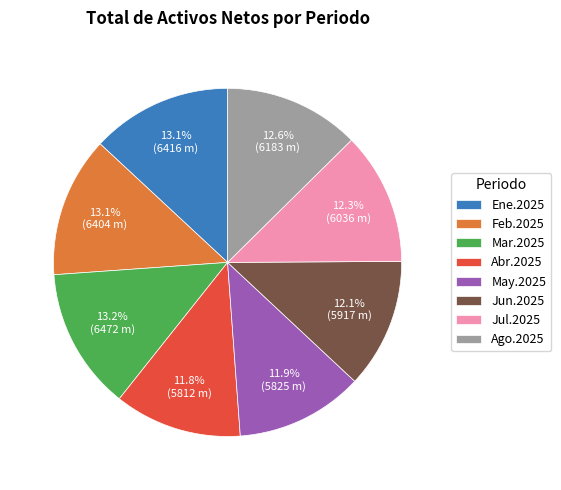

Does Jul.2025 represent more than half of the total?

No